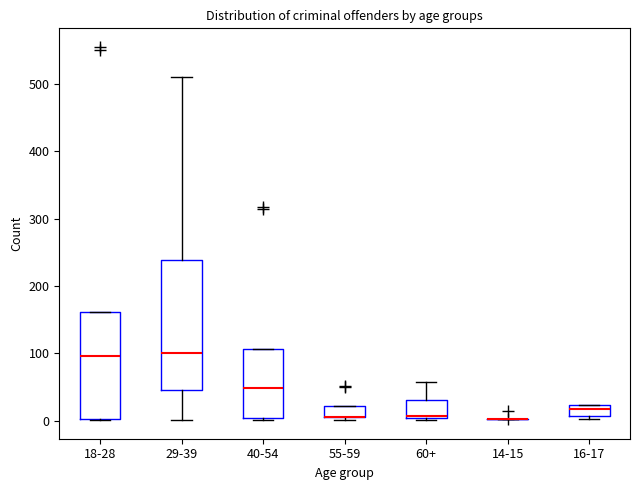

Where is the upper edge of the box for 60+ on the y-axis? The values are not printed on the chart, so give them approximately, as read against the axis.

30